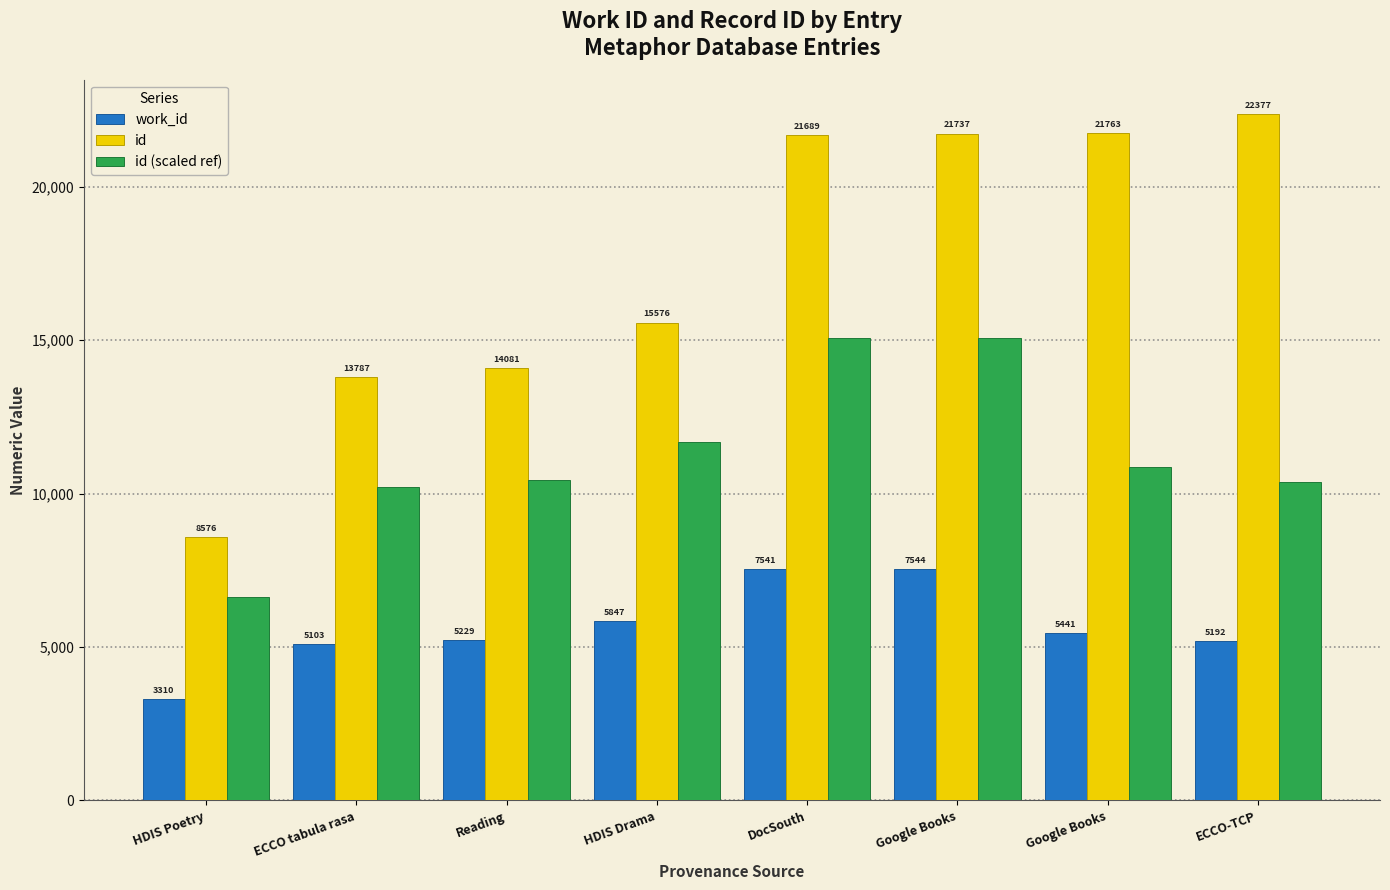

What is the sum of all id values?

139586